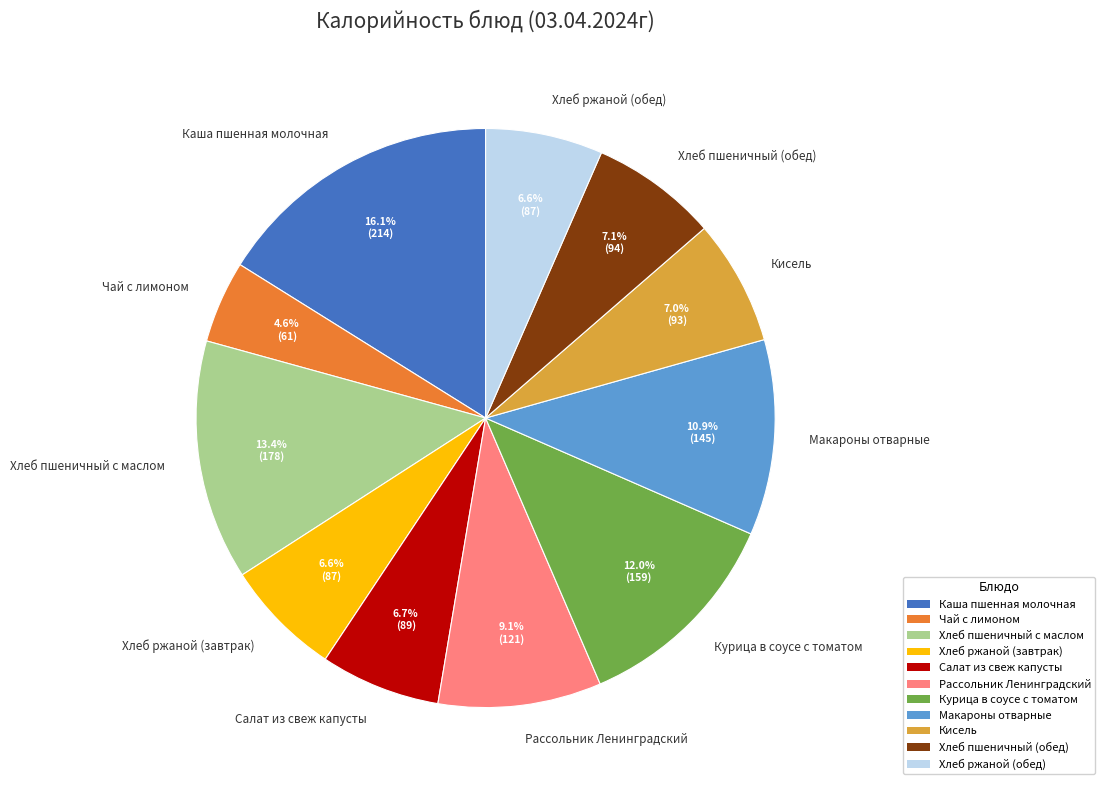

What is the ratio of the value at Курица в соусе с томатом to the value at Хлеб ржаной (завтрак)?

1.8